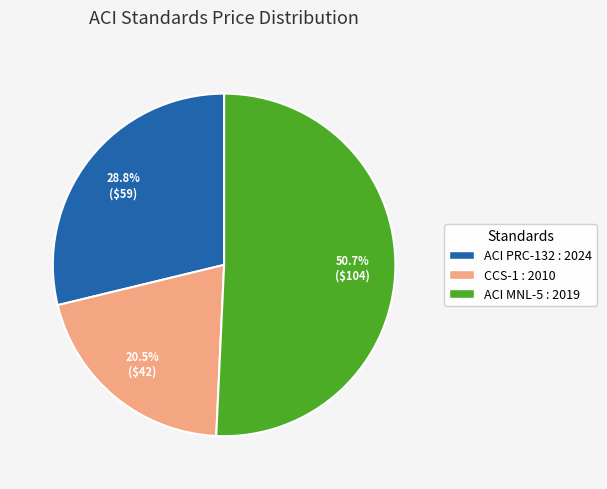

To the nearest percent, what is the difference between the largest and smallest slice percentages?

30%